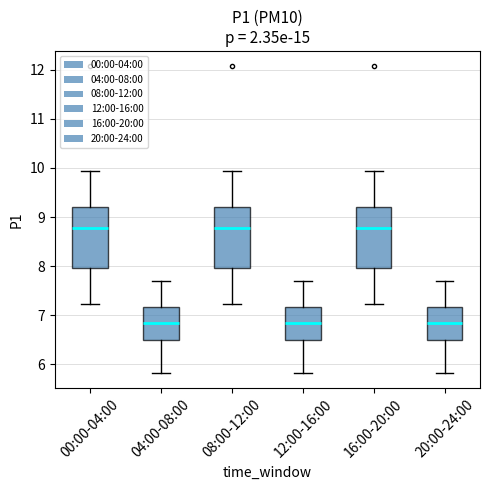

Reading left to right, transcribe this box plot: for each box, give where its median line is, the range the box spans, and where its two whiskers end, as read against the y-axis. The values are not printed on the chart, so give them approximately, as read against the axis.

00:00-04:00: median 8.8, box 8.0 to 9.2, whiskers 7.2 to 9.9
04:00-08:00: median 6.8, box 6.5 to 7.2, whiskers 5.8 to 7.7
08:00-12:00: median 8.8, box 8.0 to 9.2, whiskers 7.2 to 9.9
12:00-16:00: median 6.8, box 6.5 to 7.2, whiskers 5.8 to 7.7
16:00-20:00: median 8.8, box 8.0 to 9.2, whiskers 7.2 to 9.9
20:00-24:00: median 6.8, box 6.5 to 7.2, whiskers 5.8 to 7.7